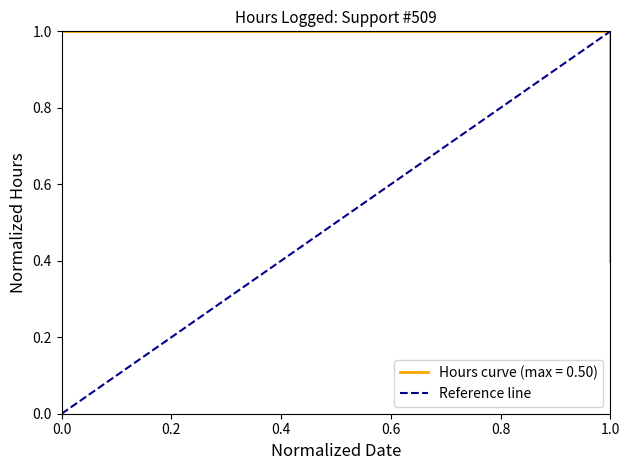

Is this an area chart (filled region under the line)?

No